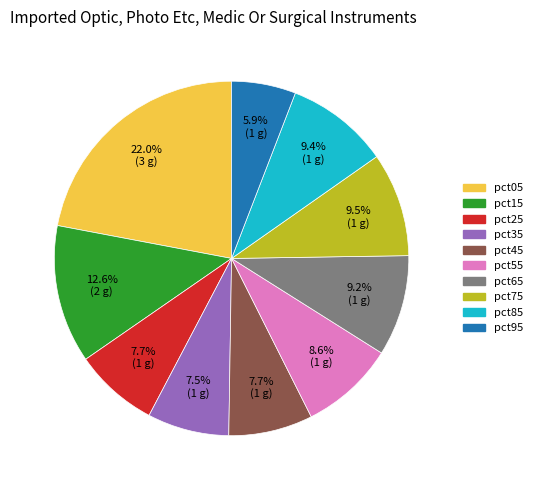

Count the number of slices in the pie.

10